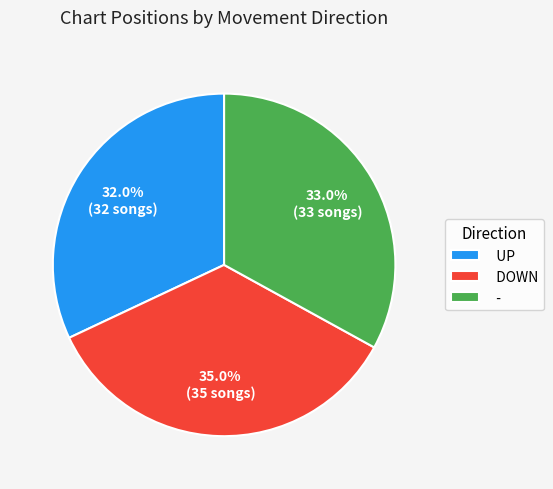

What is the ratio of the value at DOWN to the value at UP?

1.1